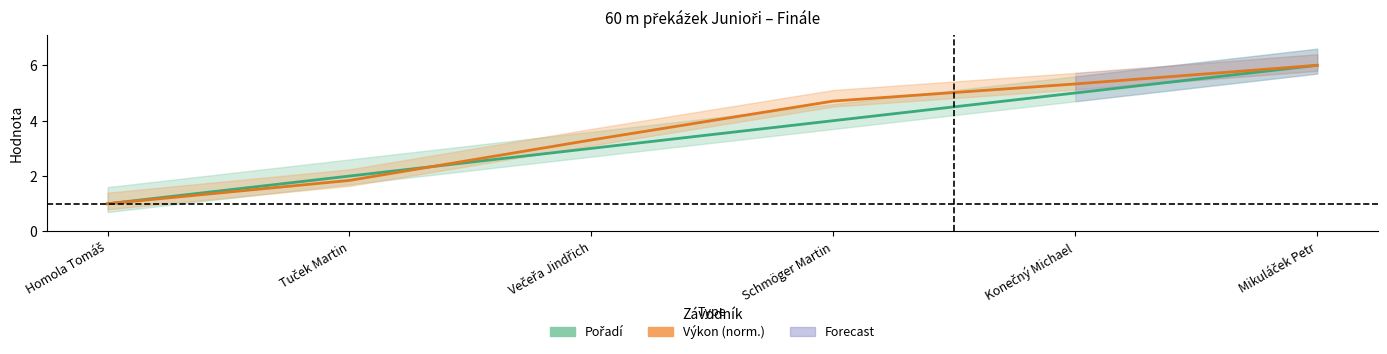

Reading left to right, extract all data points from this chart.

Pořadí: 1.0	2.0	3.0	4.0	5.0	6.0
Výkon (norm.): 1.0	1.8	3.3	4.7	5.3	6.0